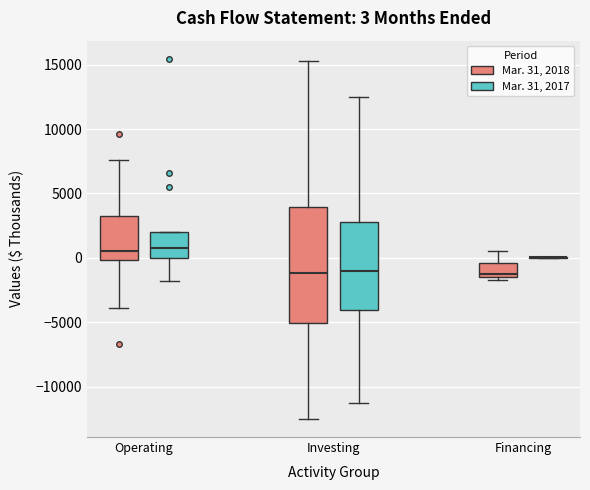

Which box is the tallest, from its lower edge to its upper edge?

Investing (Mar. 31, 2018)